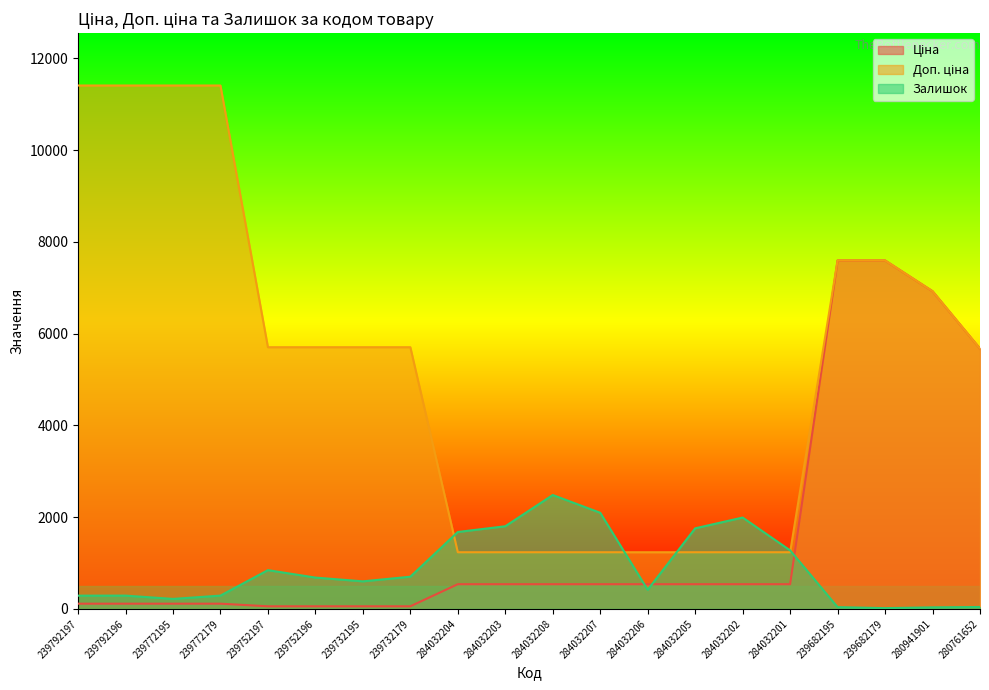

What is the greatest value displayed?

11410.0